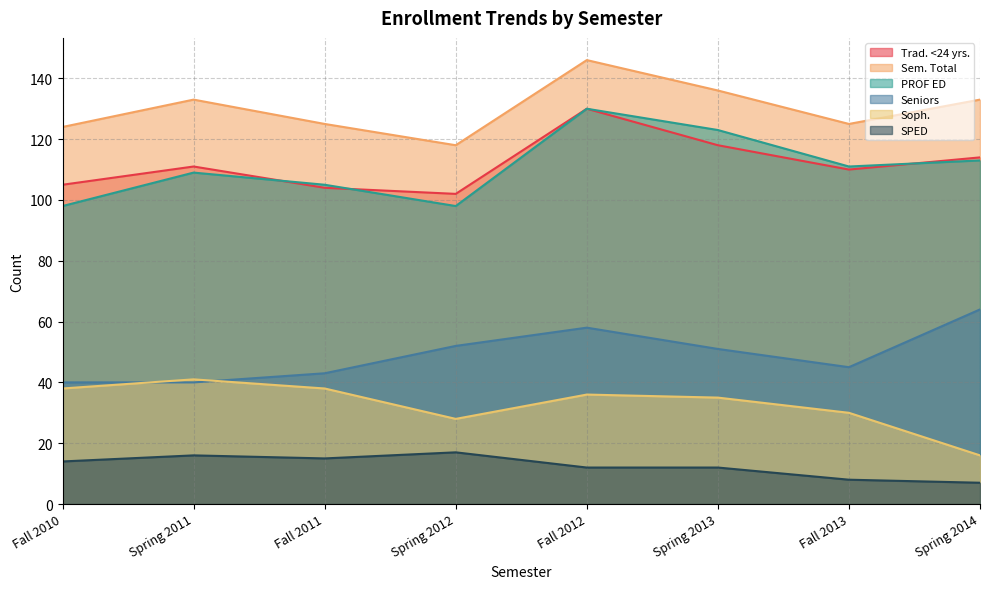

What is the maximum value shown in the chart?

146